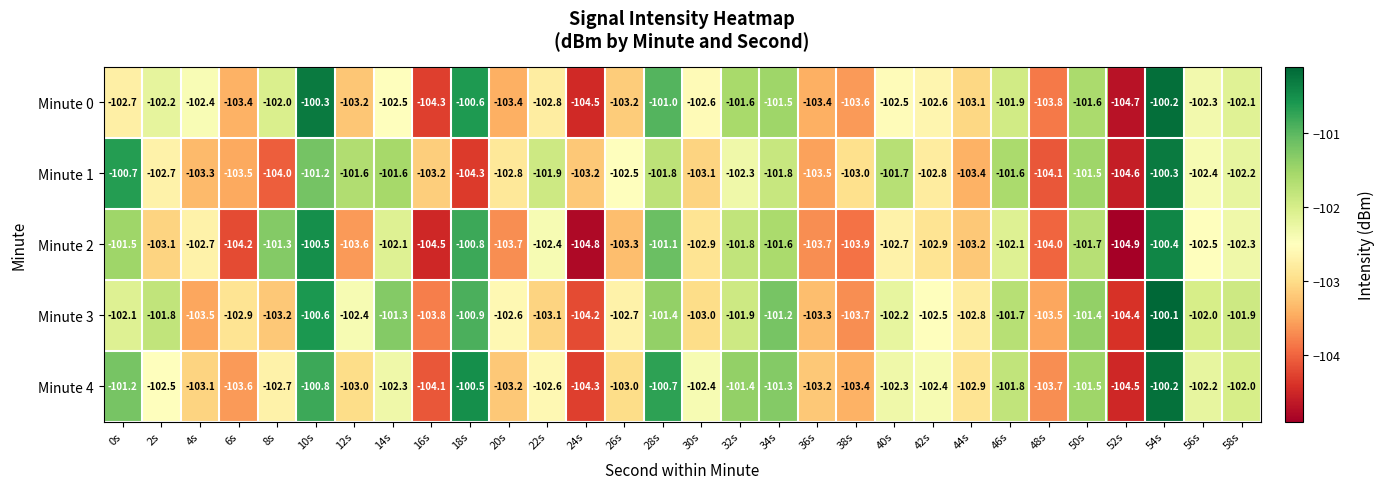

What is the spread (max minus min) of values at 4s?

1.1